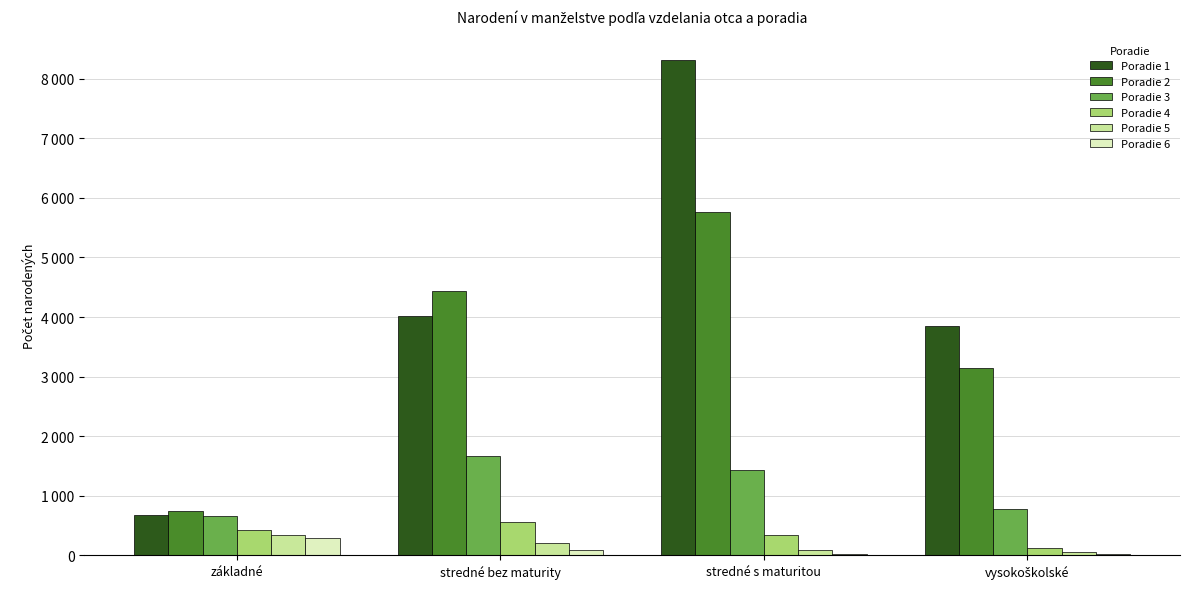

True or false: Poradie 2 has a value of 3148 at vysokoškolské.

True